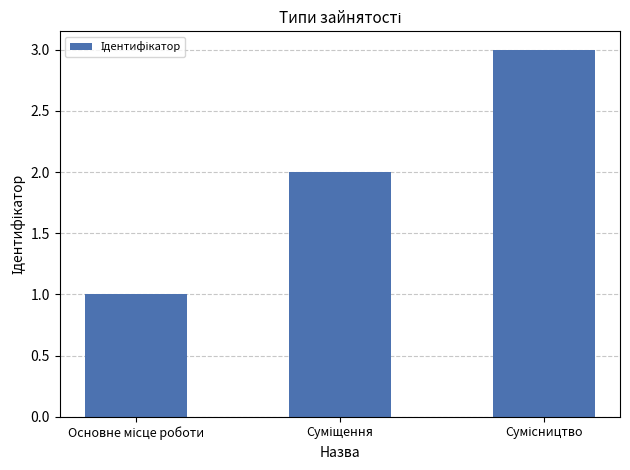

How many bars are there in total?

3